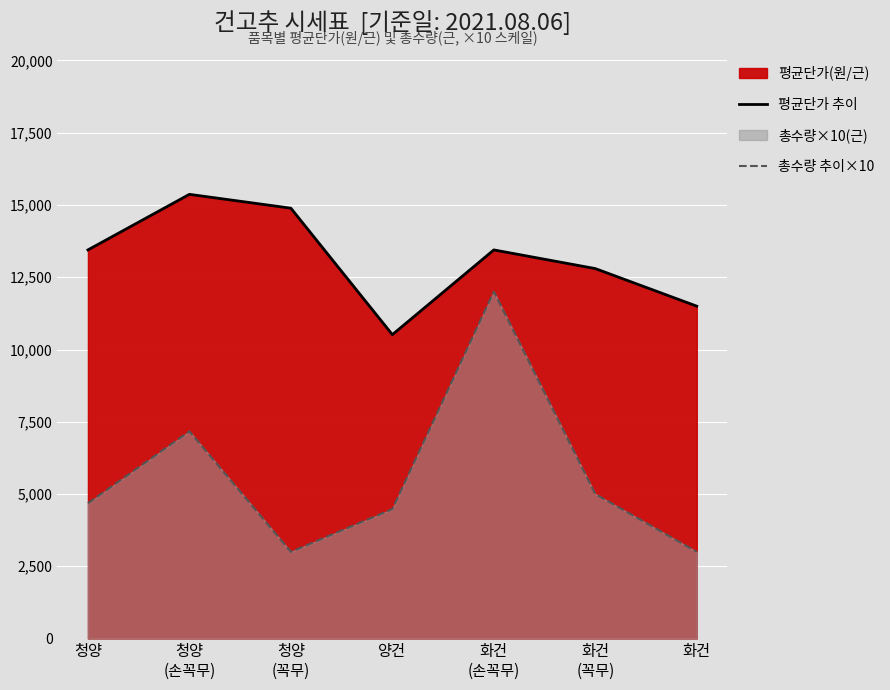

How many data points in 평균단가 추이 are above 13446?

2